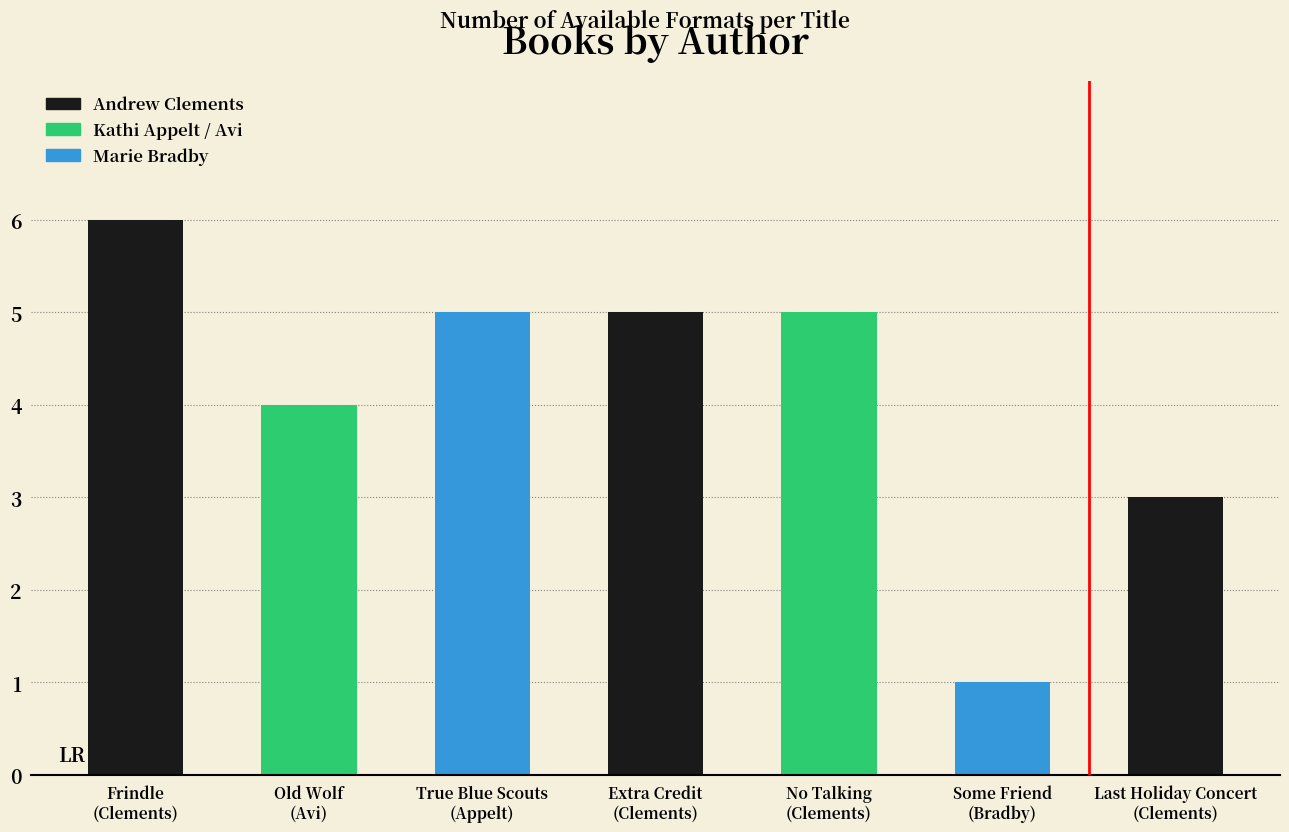

At which category does the chart reach its minimum across all series?

Some Friend
(Bradby)